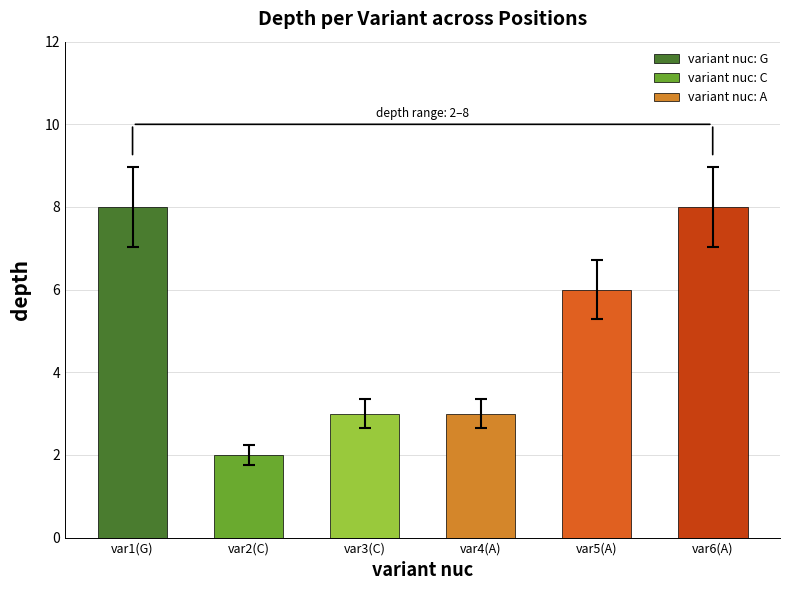

The value at A is 5. True or false?

False